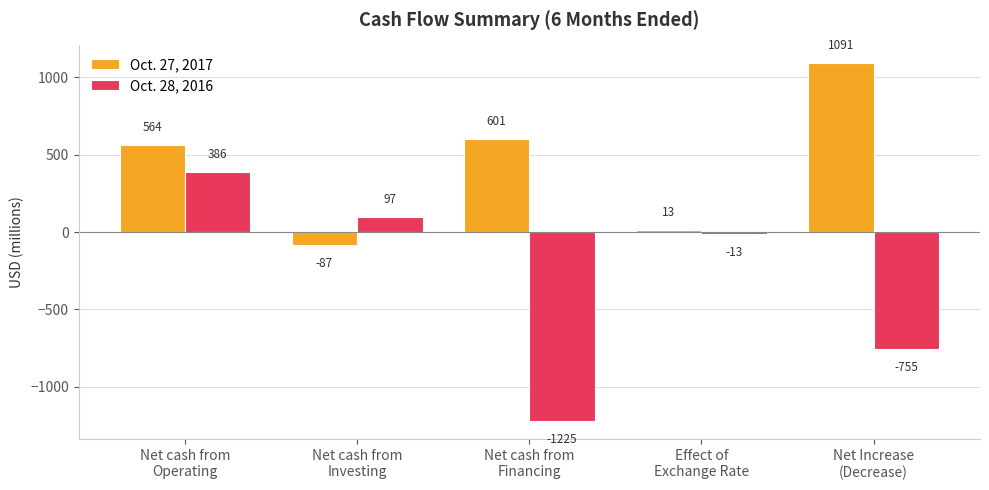

Which label corresponds to the smallest value in the chart?

Net cash from
Financing